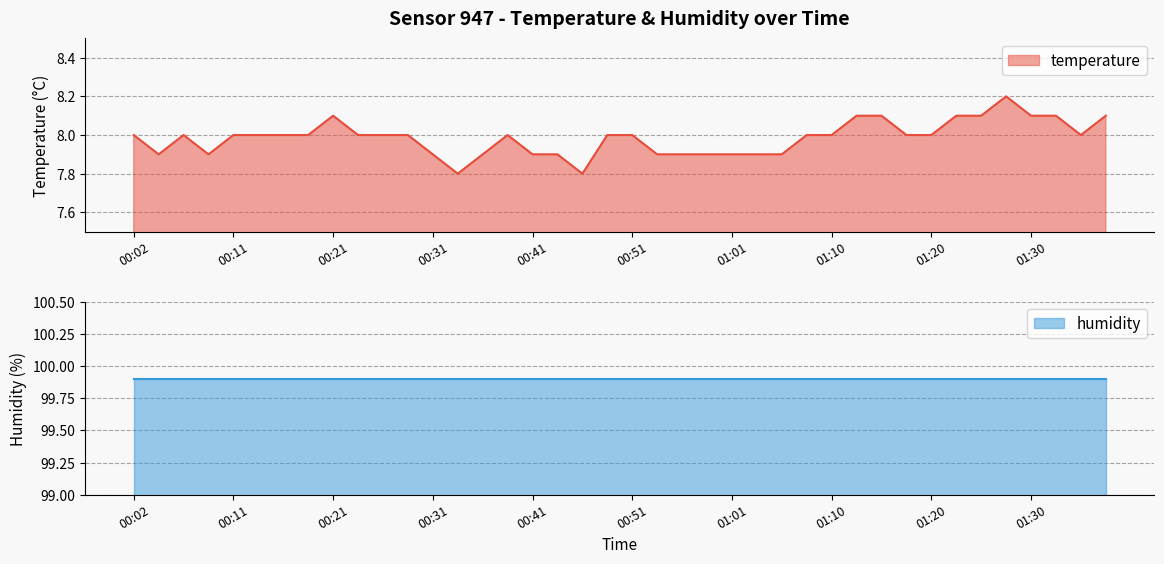

Rank the categories by value from lowest to highest.

00:34, 00:46, 00:04, 00:09, 00:31, 00:36, 00:41, 00:43, 00:53, 00:56, 00:58, 01:01, 01:03, 01:06, 00:02, 00:06, 00:11, 00:14, 00:16, 00:19, 00:24, 00:26, 00:29, 00:38, 00:48, 00:51, 01:08, 01:10, 01:18, 01:20, 01:35, 00:21, 01:13, 01:15, 01:23, 01:25, 01:30, 01:33, 01:38, 01:28